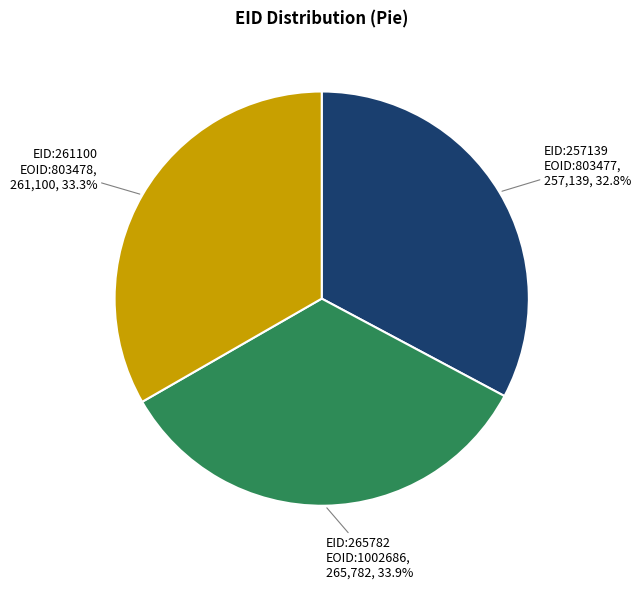

To the nearest percent, what is the difference between the largest and smallest slice percentages?

1%